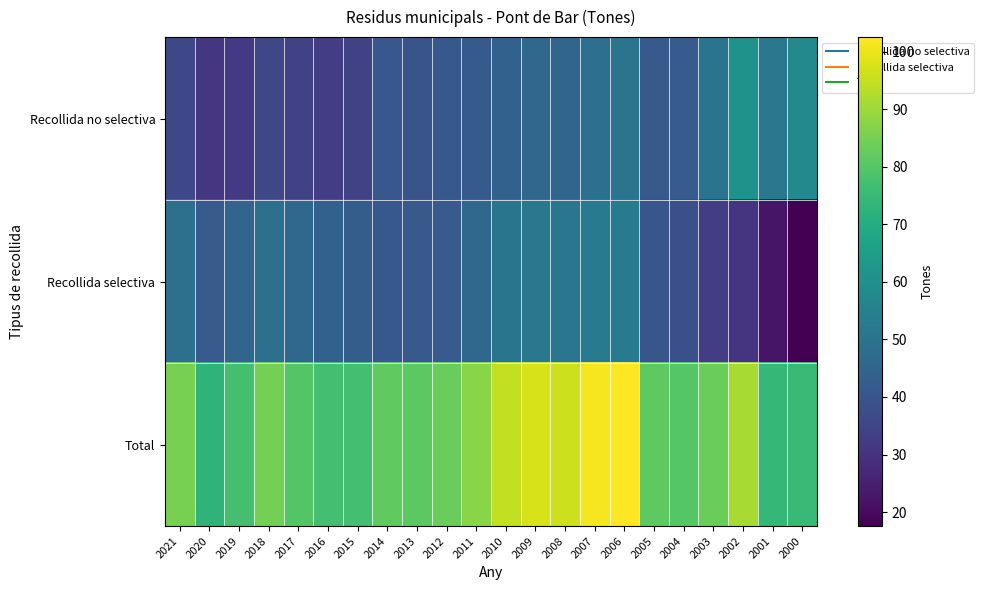

Reading left to right, list all the values displayed in this chart.

Recollida no selectiva: 2021=36.0	2020=31.0	2019=32.1	2018=35.8	2017=34.0	2016=33.1	2015=34.4	2014=40.7	2013=39.8	2012=41.0	2011=41.7	2010=44.1	2009=45.8	2008=45.3	2007=48.5	2006=50.4	2005=41.2	2004=42.0	2003=50.5	2002=60.8	2001=51.6	2000=57.4
Recollida selectiva: 2021=48.9	2020=41.9	2019=45.4	2018=49.0	2017=45.9	2016=44.1	2015=42.7	2014=41.0	2013=41.4	2012=42.0	2011=45.8	2010=50.6	2009=51.7	2008=50.8	2007=52.8	2006=52.1	2005=40.2	2004=38.2	2003=33.0	2002=30.7	2001=22.4	2000=17.6
Total: 2021=84.9	2020=73.0	2019=77.5	2018=84.8	2017=79.9	2016=77.1	2015=77.1	2014=81.8	2013=81.2	2012=83.0	2011=87.5	2010=94.7	2009=97.5	2008=96.1	2007=101.3	2006=102.5	2005=81.4	2004=80.2	2003=83.5	2002=91.5	2001=74.0	2000=75.0